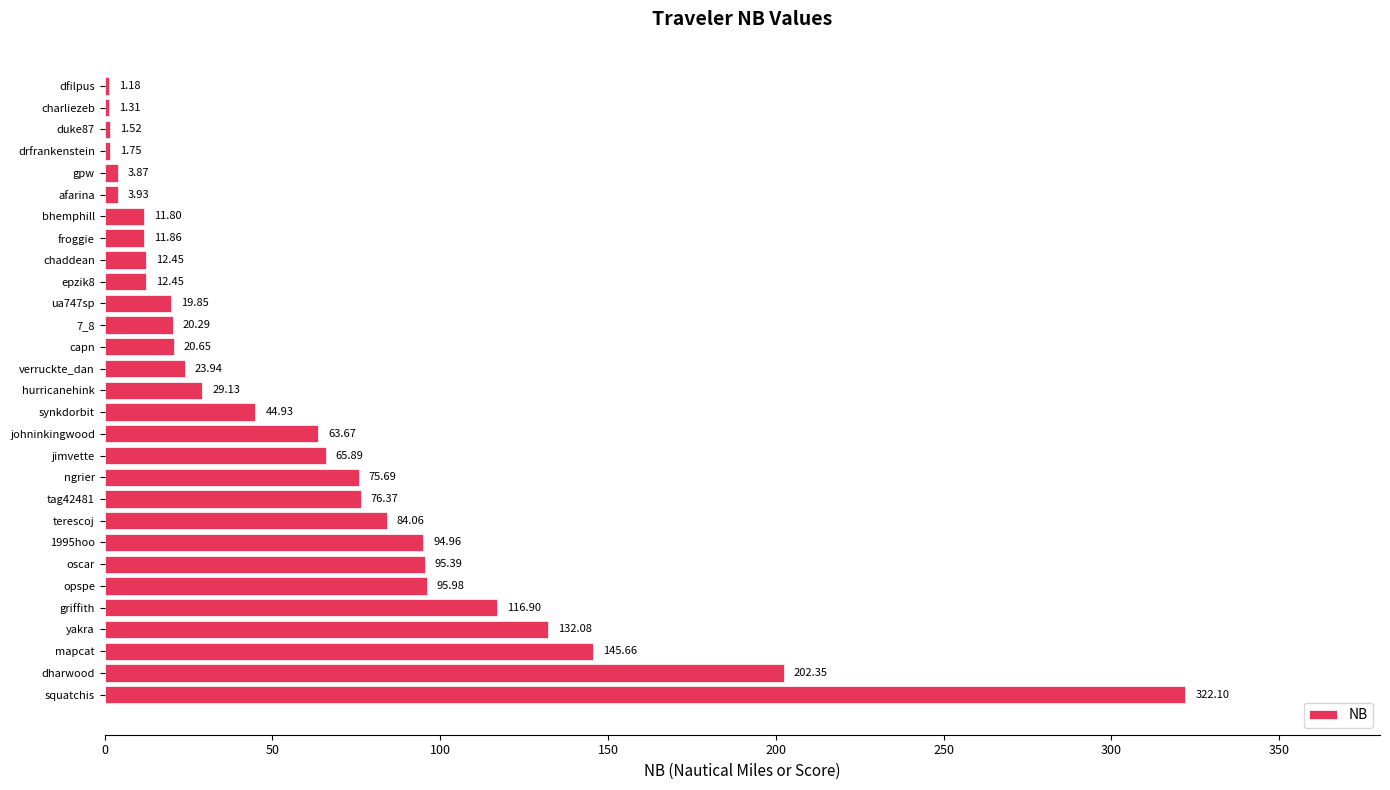

Which label corresponds to the largest value in the chart?

squatchis